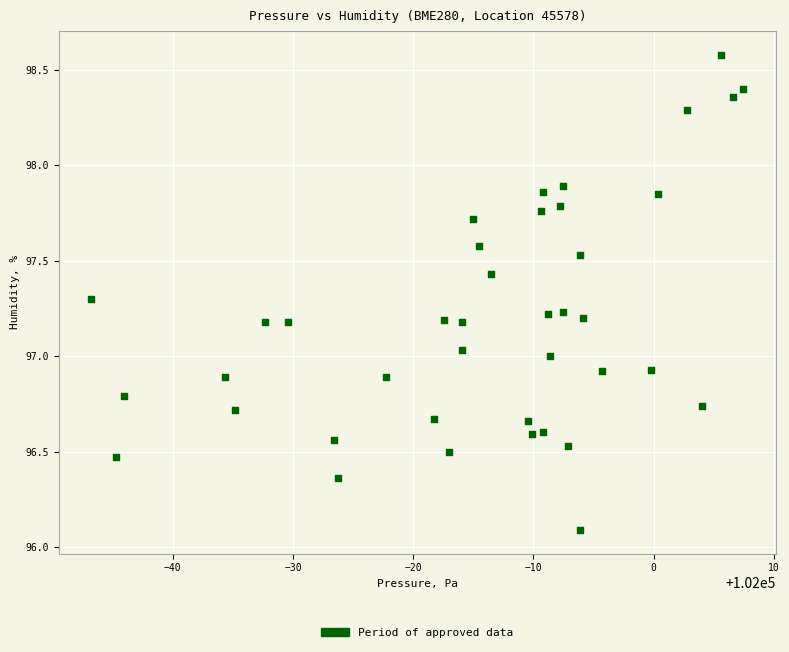

What is the range of X values (max minus min)?

54.2